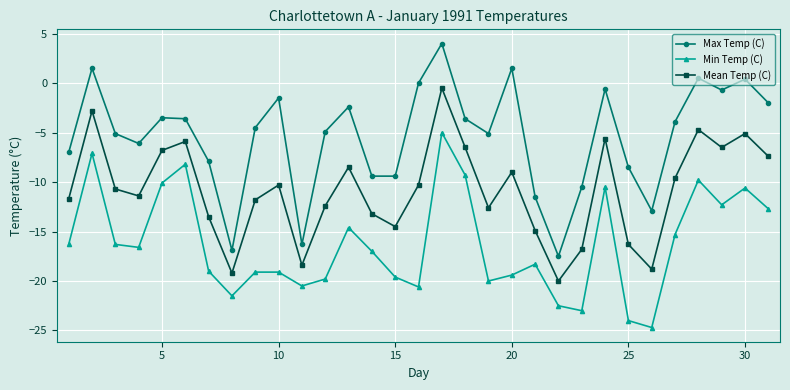

Does the chart display data point markers on the line(s)?

Yes